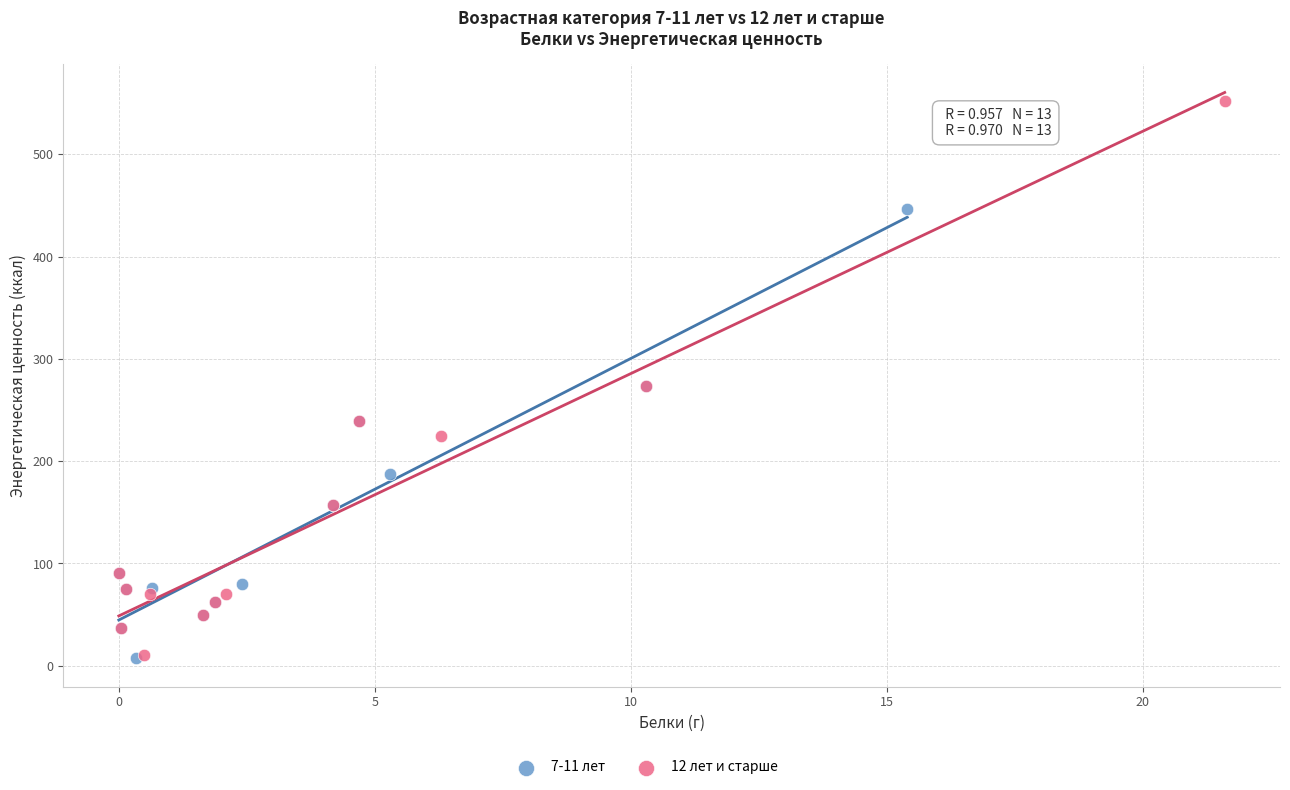

Which series contains the highest Y value?

12 лет и старше